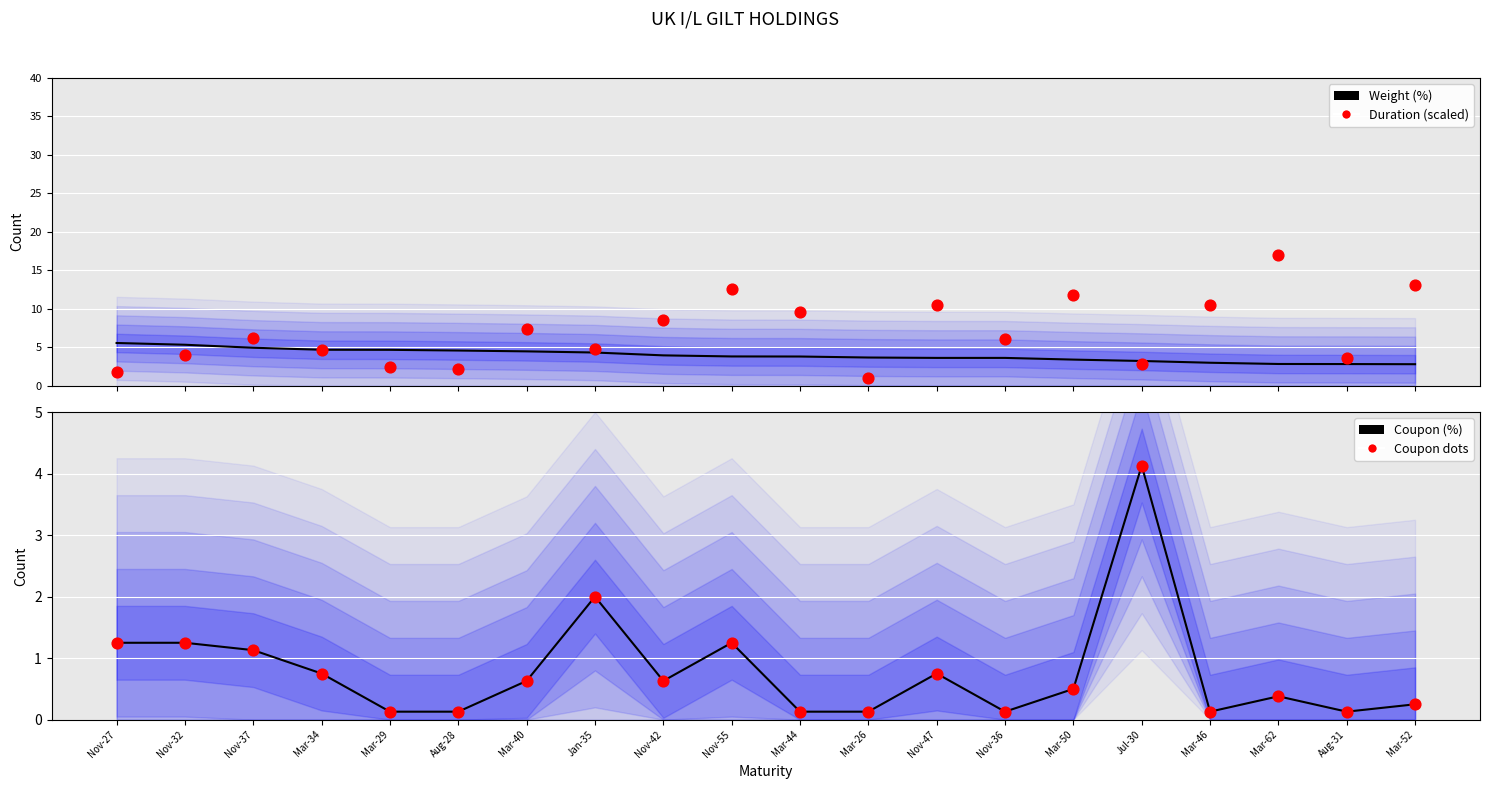

At how many categories does at least one series exceed 7?

9